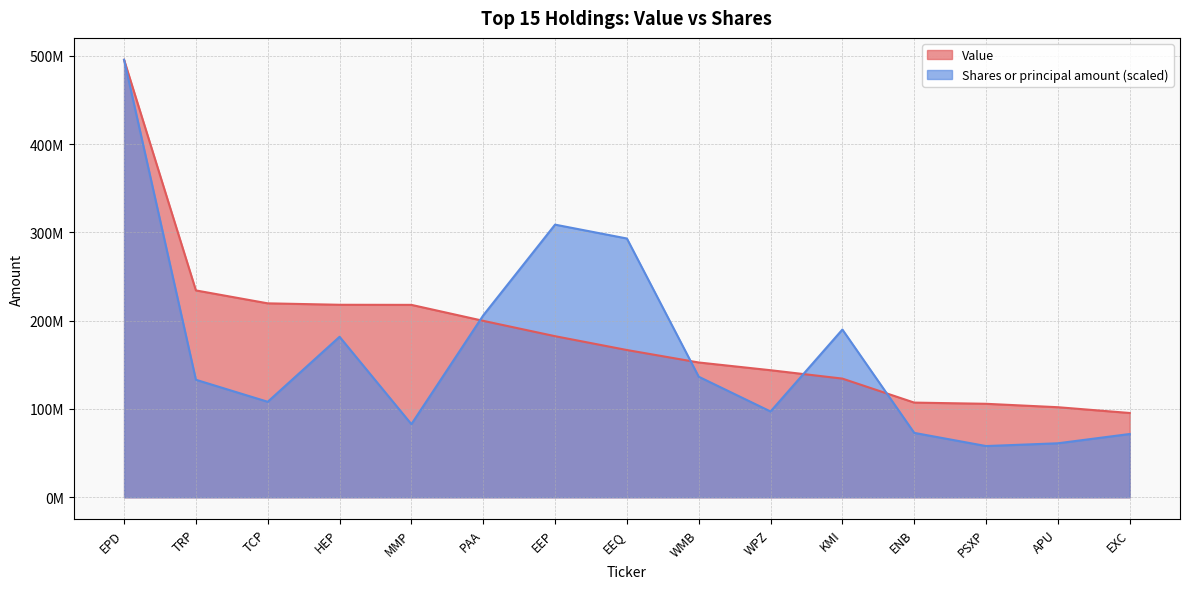

What is the difference between the second highest and second lowest values in the Shares or principal amount series?

247665094.6